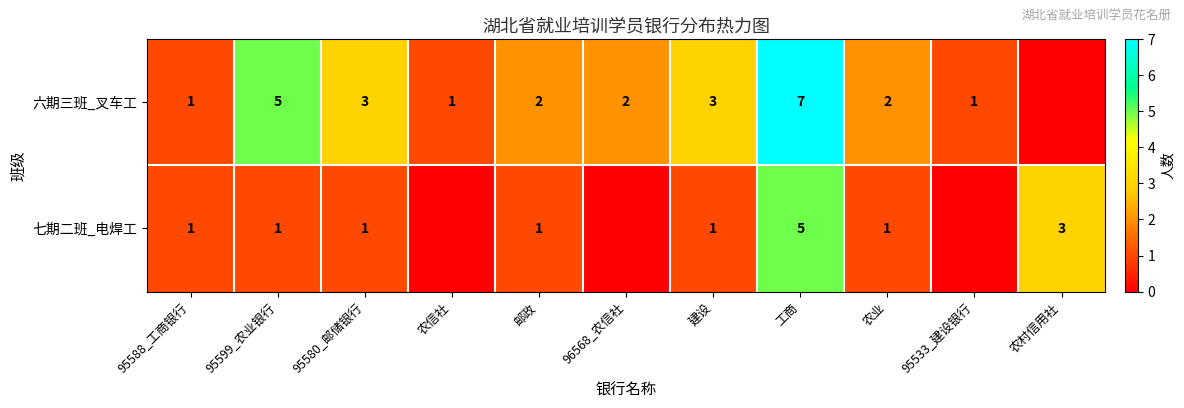

What is the sum of the 六期三班_叉车工 values at 工商 and 农业?

9